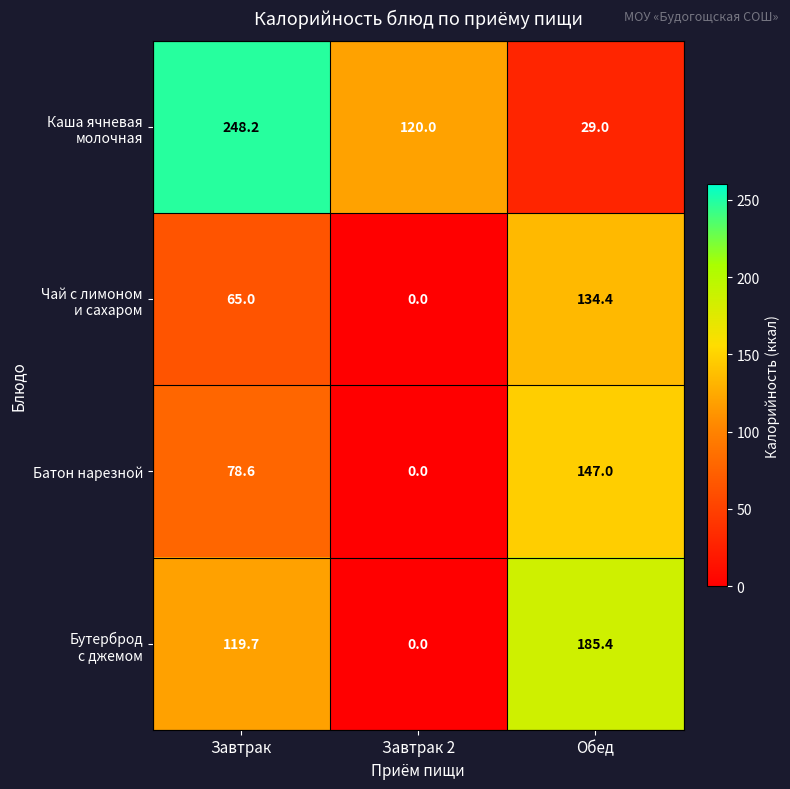

What is the difference between the Батон нарезной values at Обед and Завтрак 2?

147.0